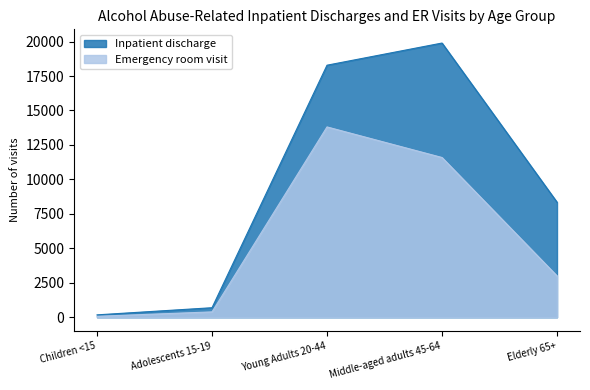

Reading left to right, what are all the values shown in this chart?

Inpatient discharge: 175	693	18284	19891	8347
Emergency room visit: 71	391	13807	11589	3003